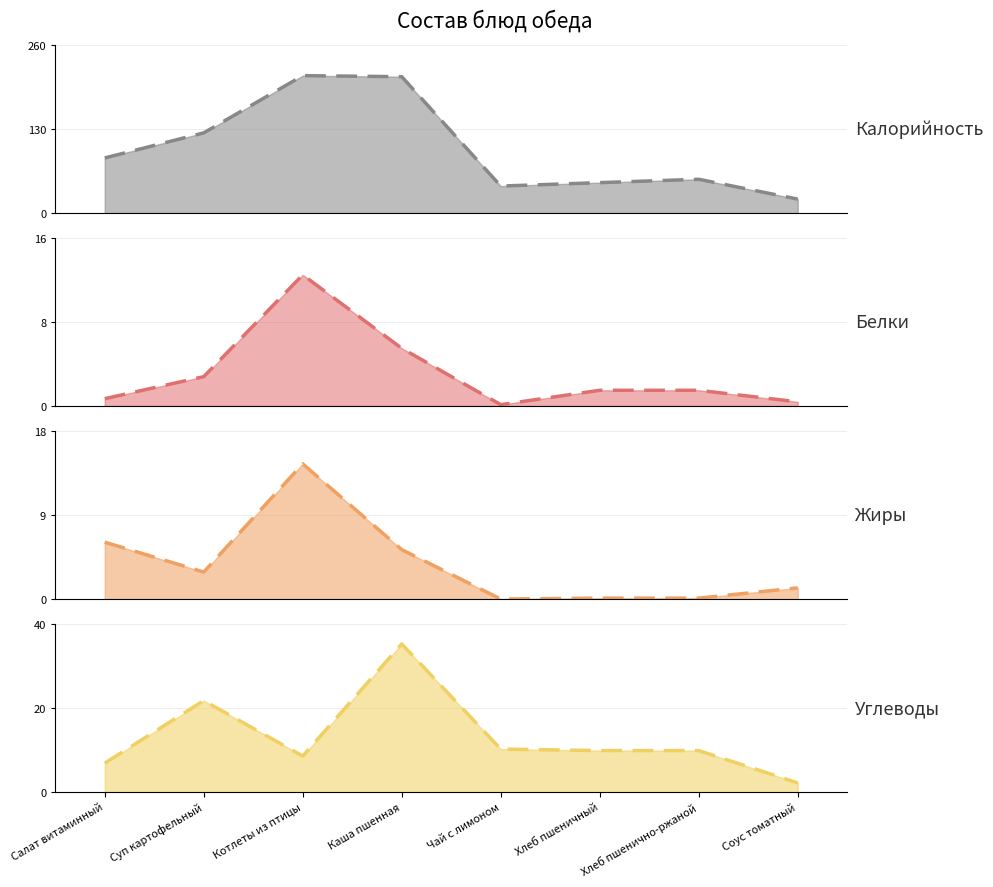

What is the value of the Белки point at the 8th from the left?

0.4